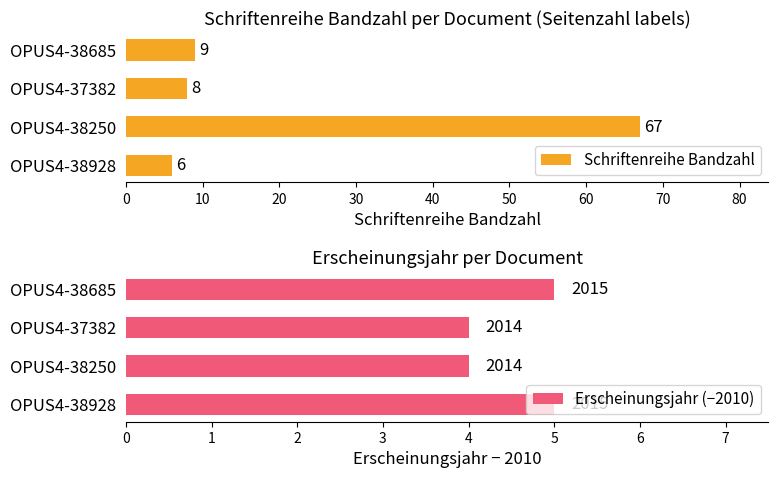

Which series has the largest total across all categories?

Schriftenreihe Bandzahl